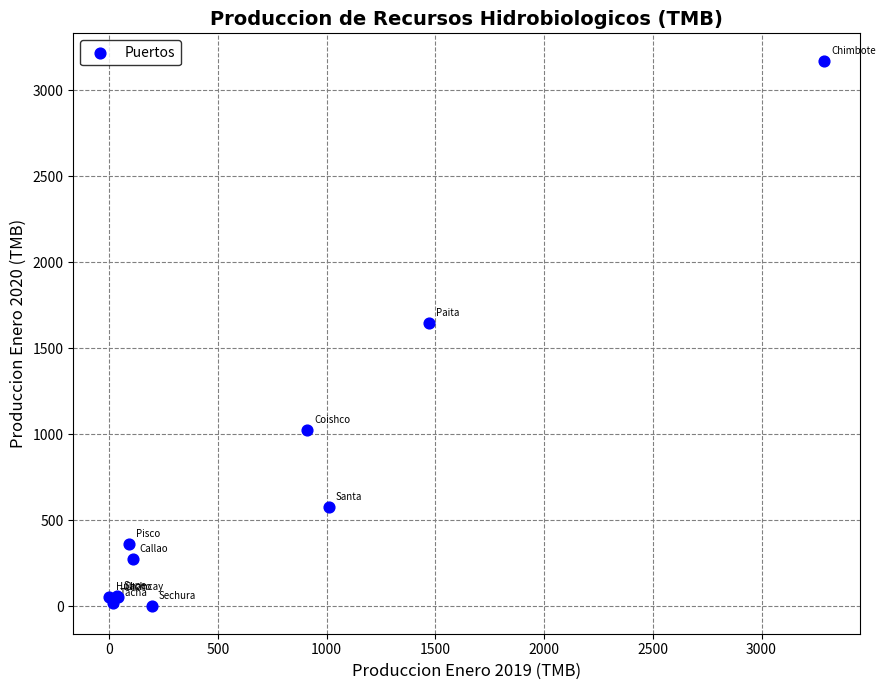

What Y value in the scatter plot is closest to 1585?

1646.5